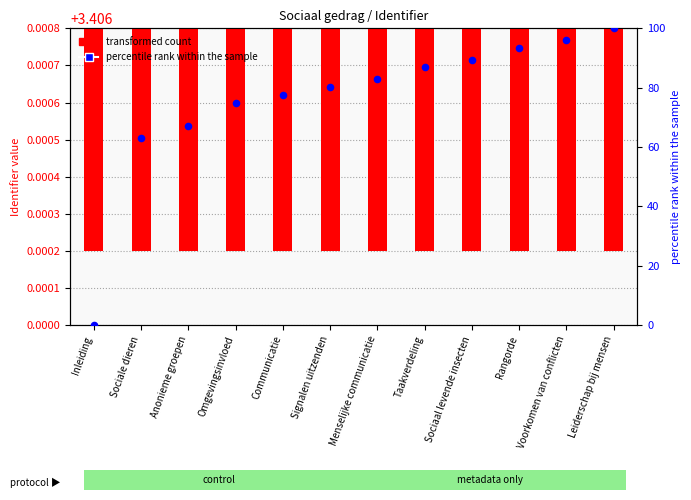

Is the value of percentile rank within the sample at Anonieme groepen greater than the value of transformed count at Omgevingsinvloed?

Yes